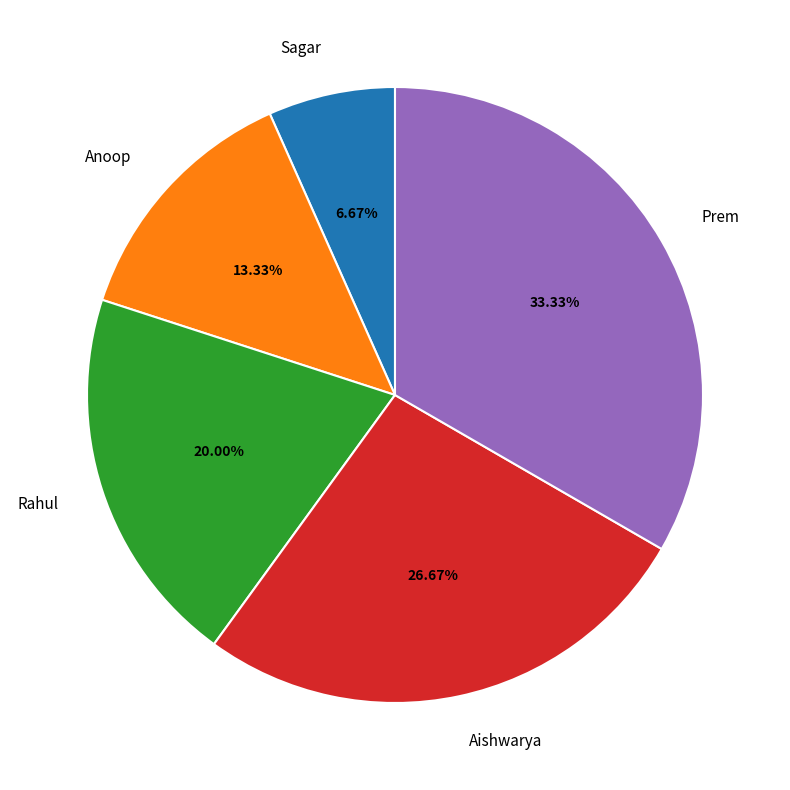

Is Aishwarya the majority of the pie?

No